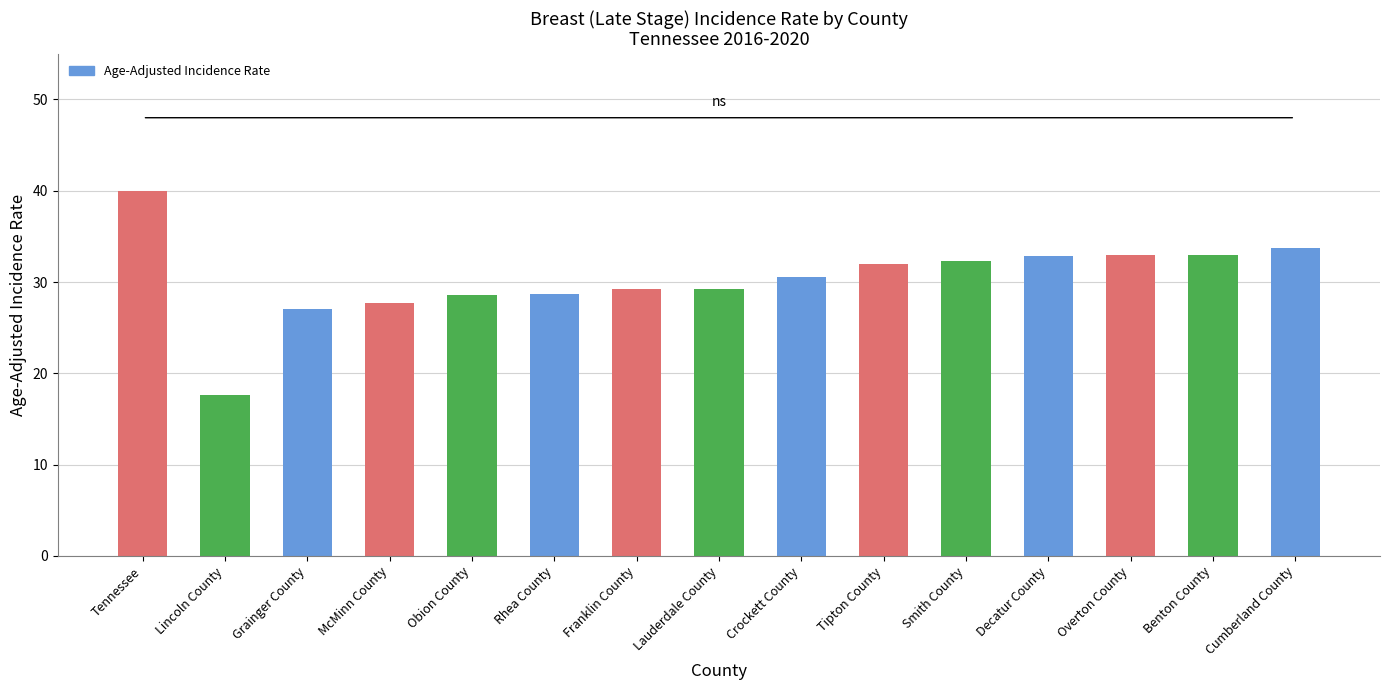

True or false: the data shows 32.3 at Smith County.

True